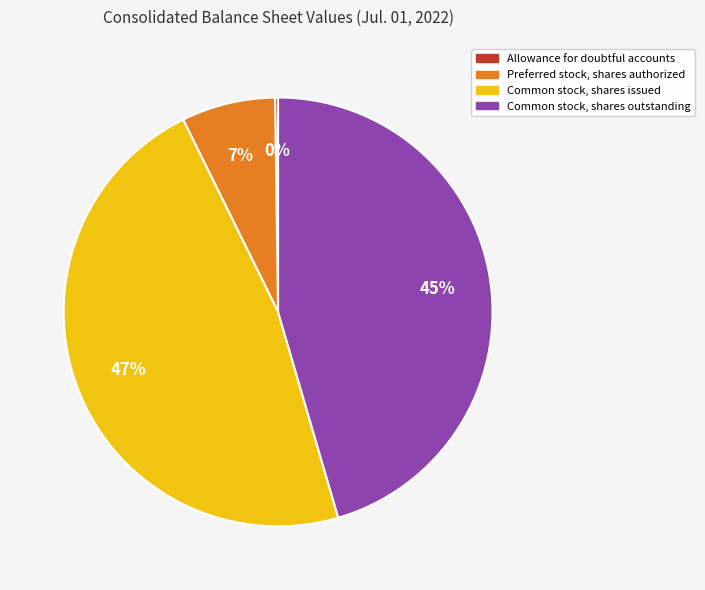

True or false: Common stock, shares issued accounts for 47% of the total.

True